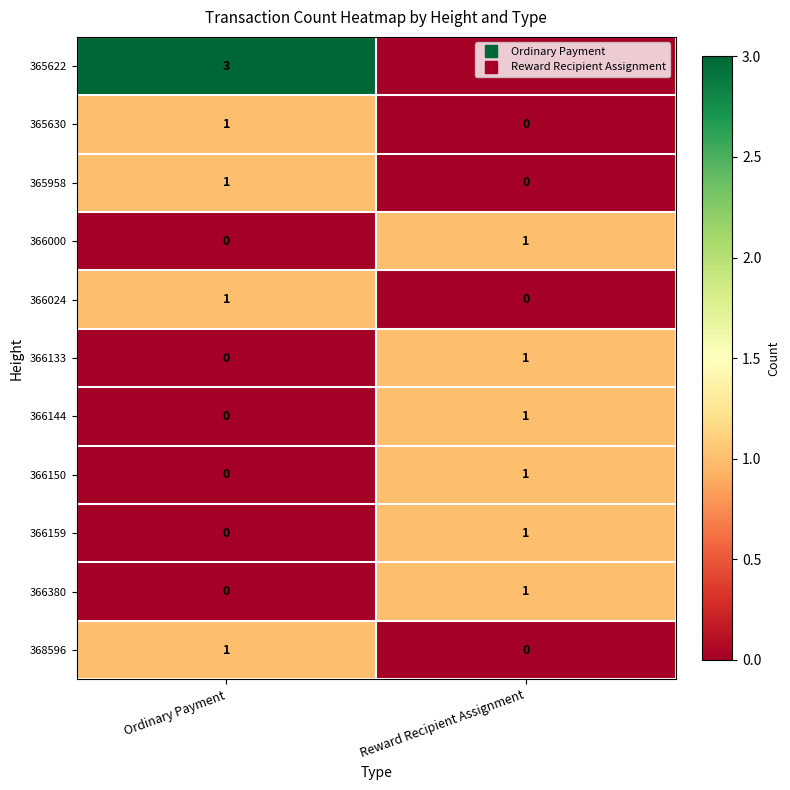

Which series changed the most between Ordinary Payment and Reward Recipient Assignment?

365622